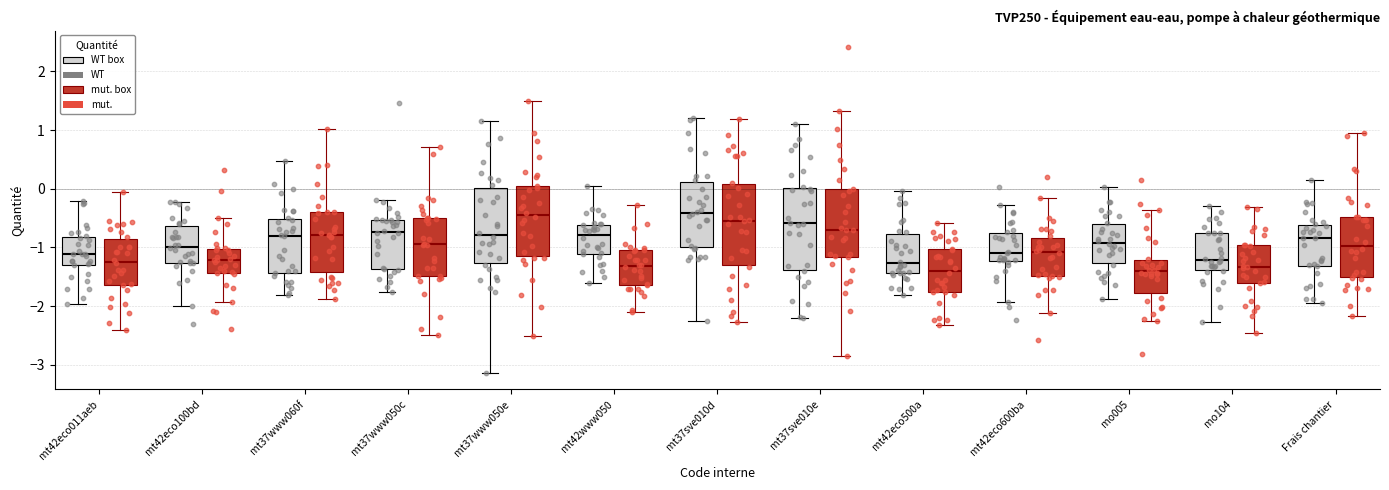

Reading left to right, transcribe this box plot: for each box, give where its median line is, the range the box spans, and where its two whiskers end, as read against the y-axis. The values are not printed on the chart, so give them approximately, as read against the axis.

mt42eco011aeb (WT): median -1.1, box -1.3 to -0.8, whiskers -2.0 to -0.2
mt42eco011aeb (mut.): median -1.2, box -1.6 to -0.9, whiskers -2.4 to -0.1
mt42eco100bd (WT): median -1.0, box -1.3 to -0.6, whiskers -2.0 to -0.2
mt42eco100bd (mut.): median -1.2, box -1.4 to -1.0, whiskers -1.9 to -0.5
mt37www060f (WT): median -0.8, box -1.4 to -0.5, whiskers -1.8 to 0.5
mt37www060f (mut.): median -0.8, box -1.4 to -0.4, whiskers -1.9 to 1.0
mt37www050c (WT): median -0.7, box -1.4 to -0.5, whiskers -1.8 to -0.2
mt37www050c (mut.): median -0.9, box -1.5 to -0.5, whiskers -2.5 to 0.7
mt37www050e (WT): median -0.8, box -1.3 to 0.0, whiskers -3.1 to 1.1
mt37www050e (mut.): median -0.4, box -1.2 to 0.0, whiskers -2.5 to 1.5
mt42www050 (WT): median -0.8, box -1.1 to -0.6, whiskers -1.6 to 0.0
mt42www050 (mut.): median -1.3, box -1.6 to -1.1, whiskers -2.1 to -0.3
mt37sve010d (WT): median -0.4, box -1.0 to 0.1, whiskers -2.2 to 1.2
mt37sve010d (mut.): median -0.5, box -1.3 to 0.1, whiskers -2.3 to 1.2
mt37sve010e (WT): median -0.6, box -1.4 to 0.0, whiskers -2.2 to 1.1
mt37sve010e (mut.): median -0.7, box -1.2 to 0.0, whiskers -2.9 to 1.3
mt42eco500a (WT): median -1.3, box -1.4 to -0.8, whiskers -1.8 to 0.0
mt42eco500a (mut.): median -1.4, box -1.8 to -1.0, whiskers -2.3 to -0.6
mt42eco600ba (WT): median -1.1, box -1.2 to -0.8, whiskers -1.9 to -0.3
mt42eco600ba (mut.): median -1.1, box -1.5 to -0.8, whiskers -2.1 to -0.2
mo005 (WT): median -0.9, box -1.3 to -0.6, whiskers -1.9 to 0.0
mo005 (mut.): median -1.4, box -1.8 to -1.2, whiskers -2.2 to -0.4
mo104 (WT): median -1.2, box -1.4 to -0.8, whiskers -2.3 to -0.3
mo104 (mut.): median -1.3, box -1.6 to -1.0, whiskers -2.5 to -0.3
Frais chantier (WT): median -0.8, box -1.3 to -0.6, whiskers -2.0 to 0.1
Frais chantier (mut.): median -1.0, box -1.5 to -0.5, whiskers -2.2 to 0.9